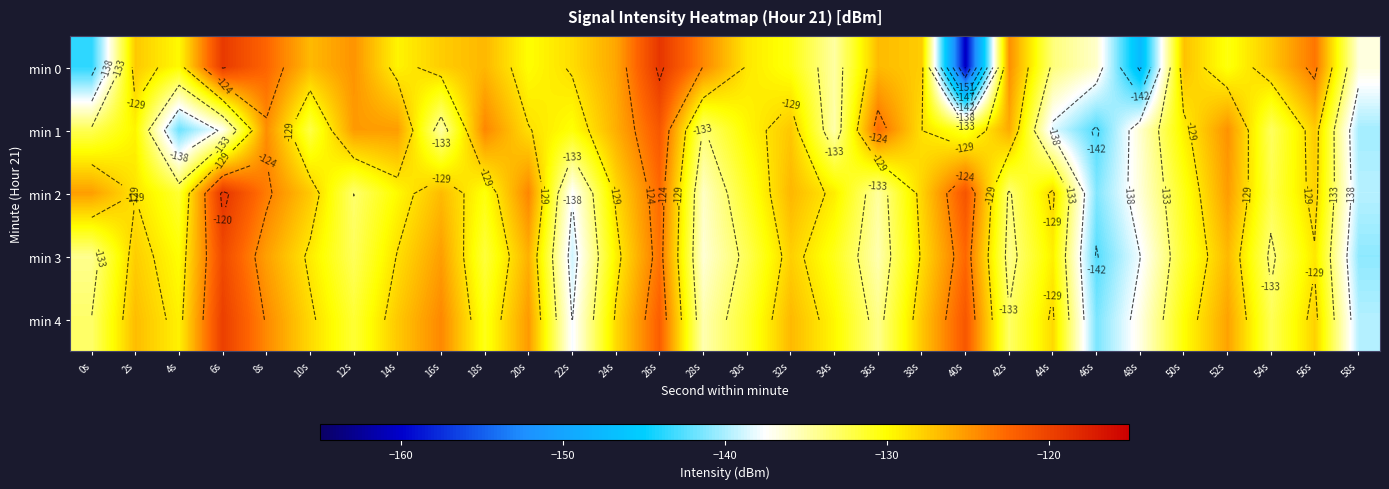

The value of min 0 at 8s is -122.4. True or false?

True